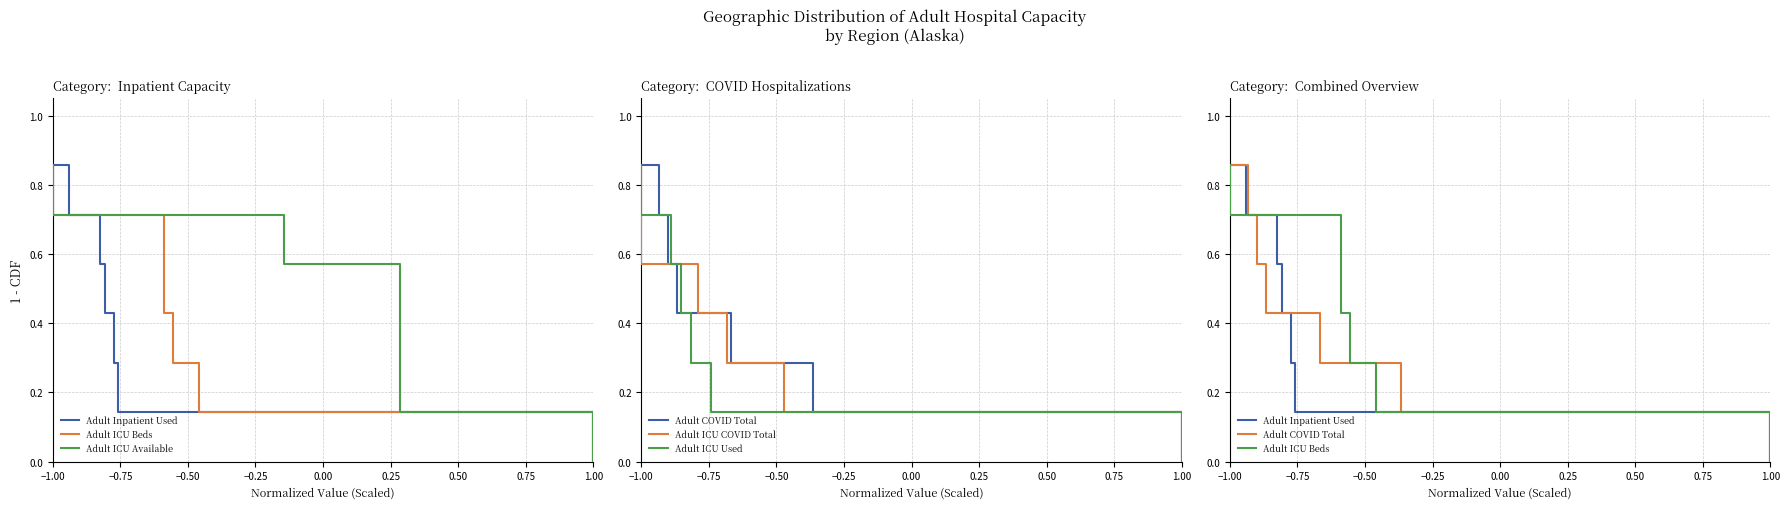

Rank the series by their maximum value, from highest to lowest.

Adult Inpatient Used, Adult ICU Beds, Adult ICU Available, Adult COVID Total, Adult ICU COVID Total, Adult ICU Used